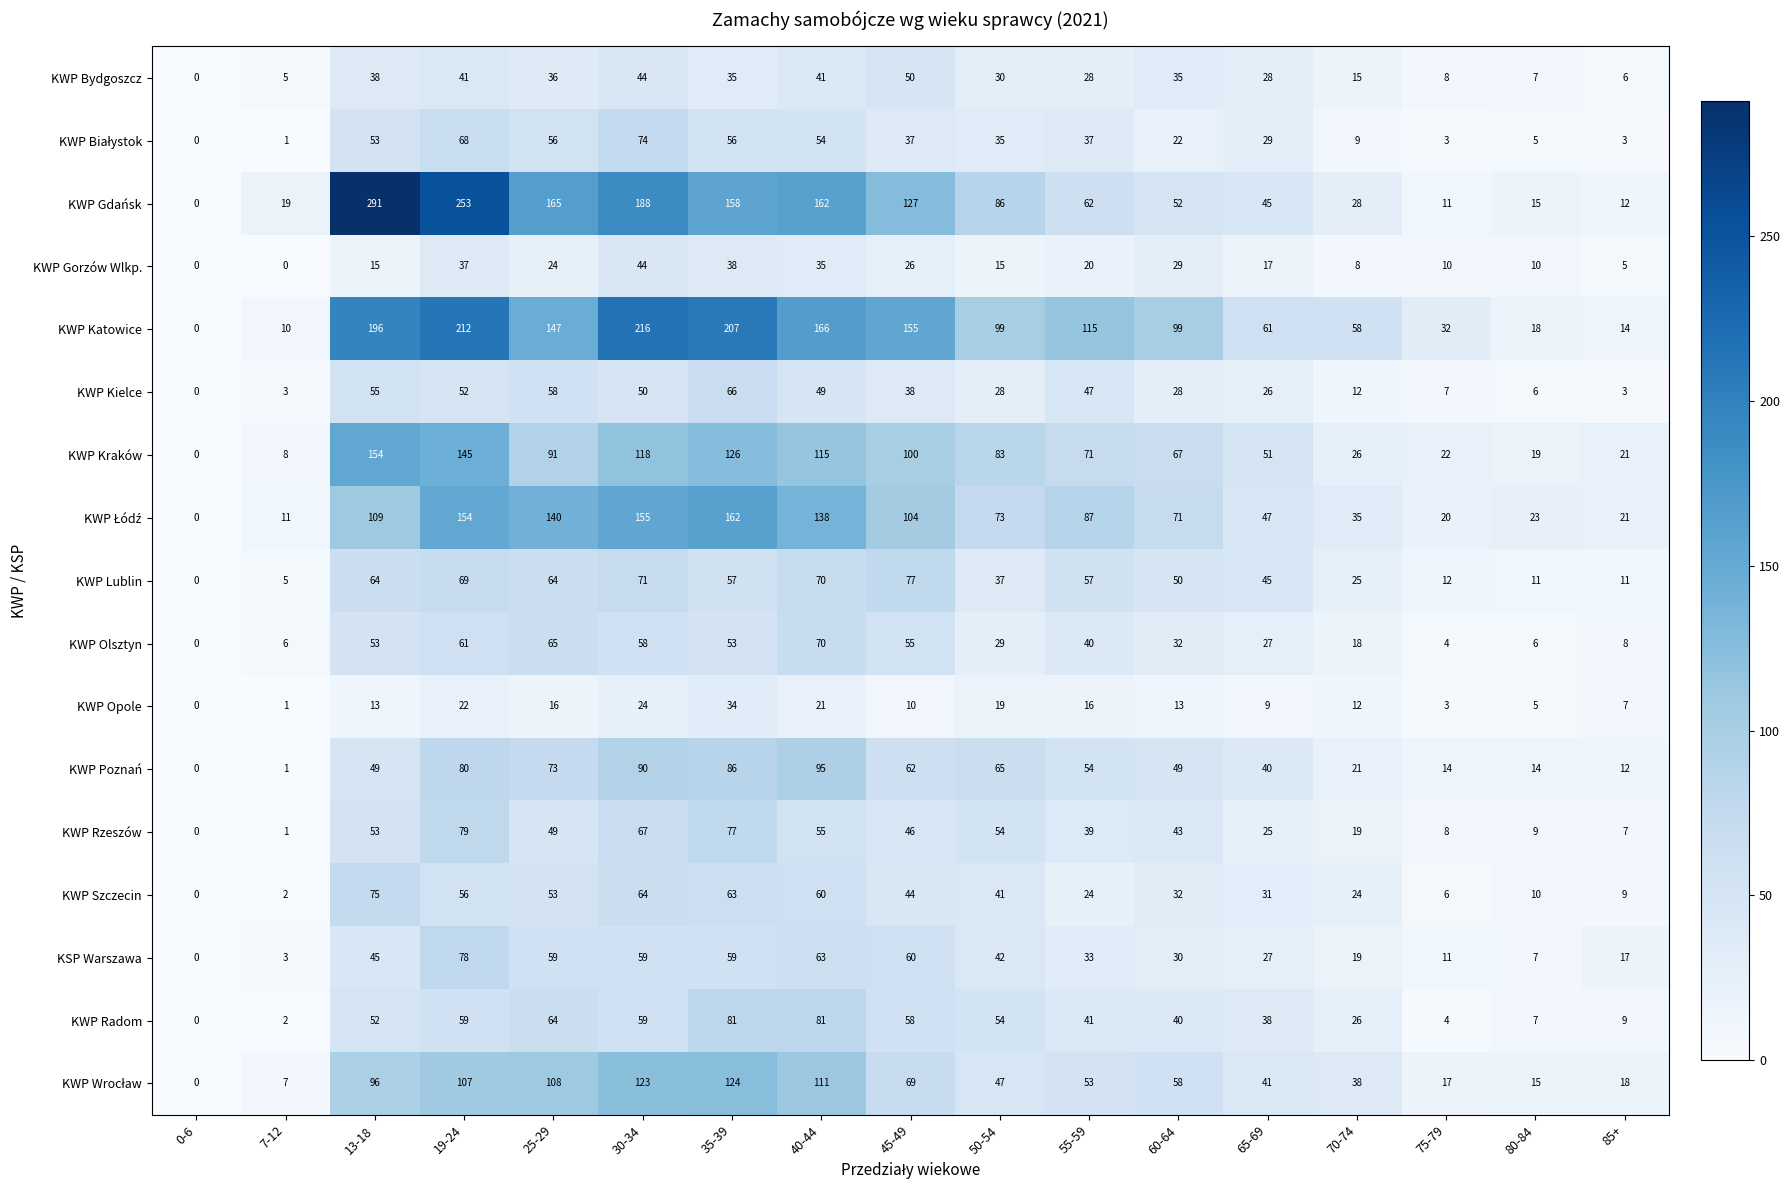

What is the maximum value shown in the chart?

291